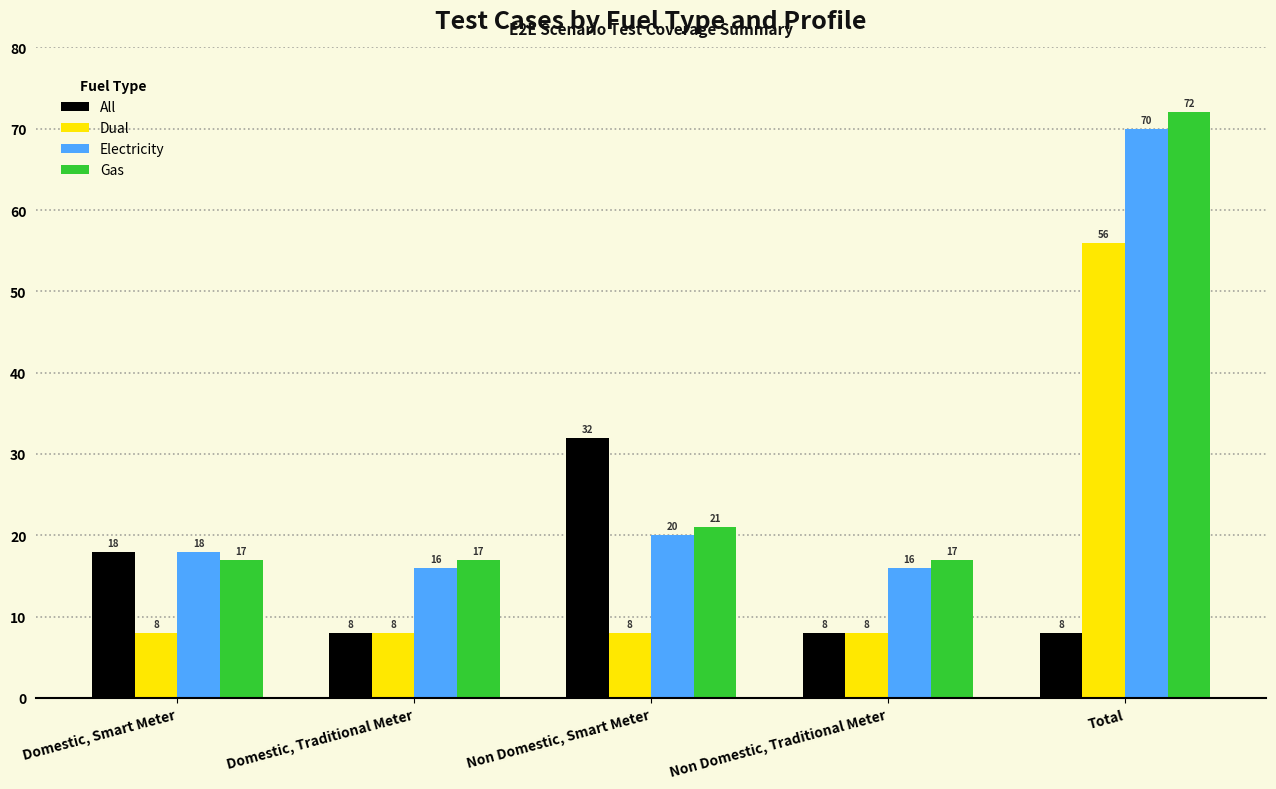

What is the value of the Dual bar at the 5th from the left?

56